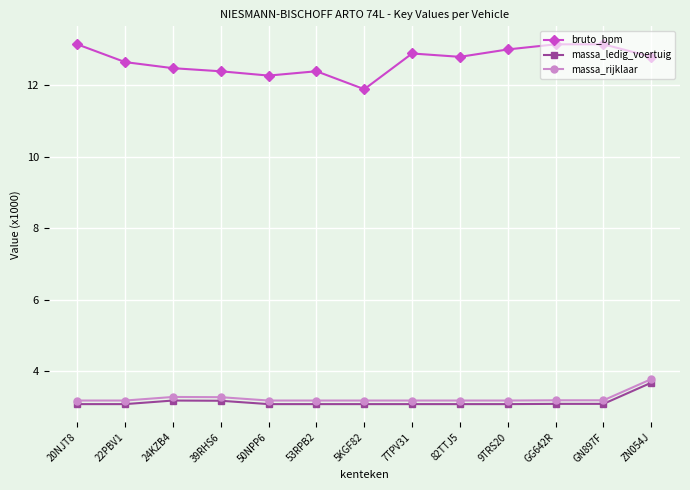

What is the maximum value for massa_ledig_voertuig?

3.7